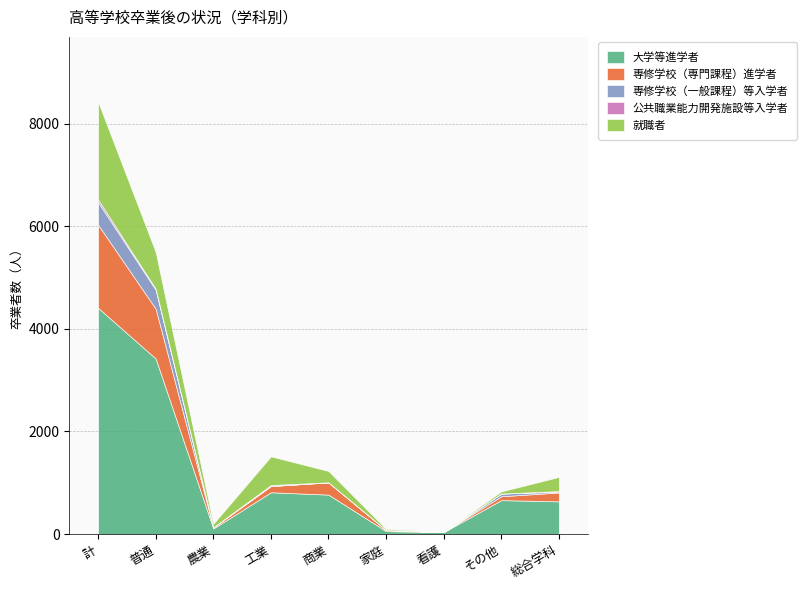

Between 商業 and 工業, which is larger?

工業